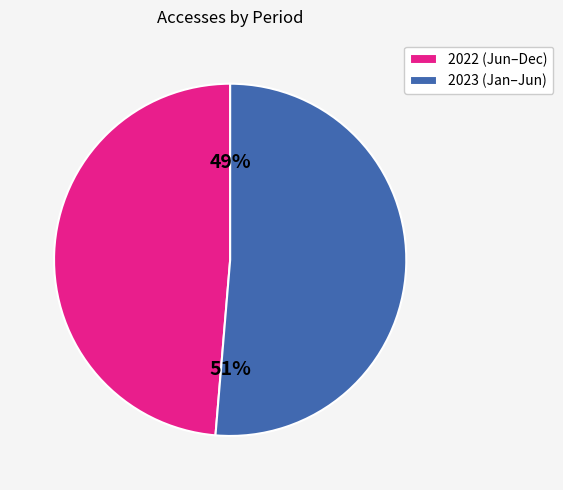

Rank the categories by value from highest to lowest.

2023 (Jan–Jun), 2022 (Jun–Dec)